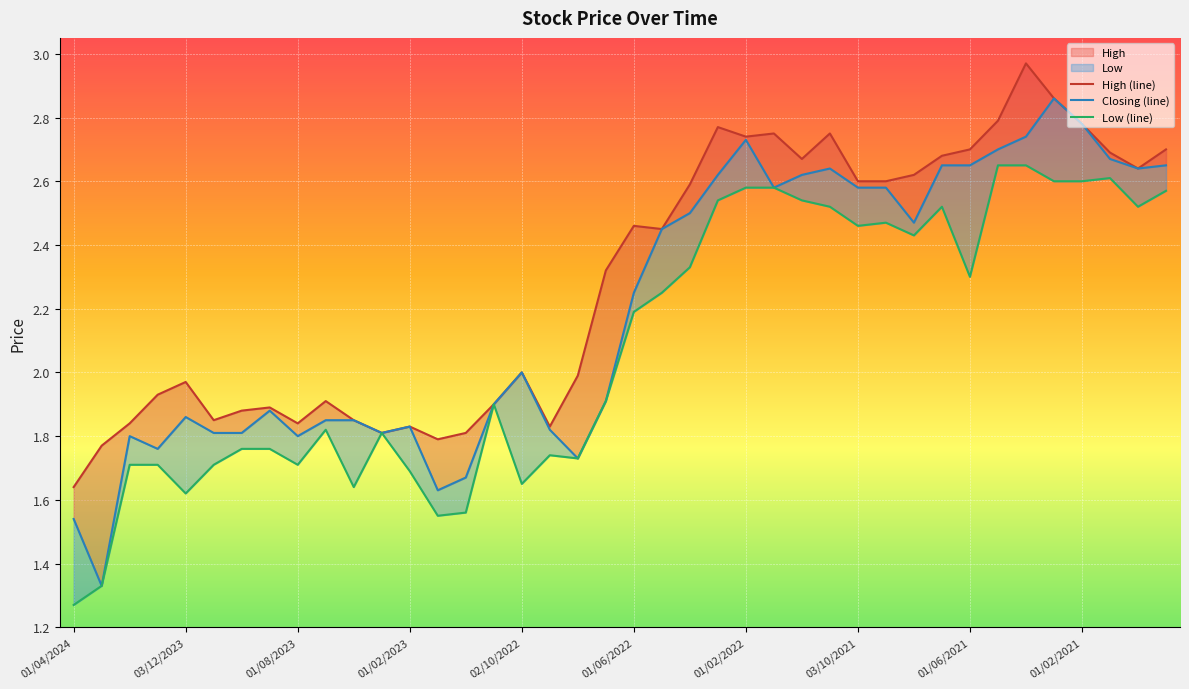

Reading right to left, what are all the values shown in this chart?

High (line): 2.7	2.6	2.7	2.8	2.9	3.0	2.8	2.7	2.7	2.6	2.6	2.6	2.8	2.7	2.8	2.7	2.8	2.6	2.5	2.5	2.3	2.0	1.8	2.0	1.9	1.8	1.8	1.8	1.8	1.9	1.9	1.8	1.9	1.9	1.9	2.0	1.9	1.8	1.8	1.6
Closing (line): 2.6	2.6	2.7	2.8	2.9	2.7	2.7	2.6	2.6	2.5	2.6	2.6	2.6	2.6	2.6	2.7	2.6	2.5	2.5	2.2	1.9	1.7	1.8	2.0	1.9	1.7	1.6	1.8	1.8	1.9	1.9	1.8	1.9	1.8	1.8	1.9	1.8	1.8	1.3	1.5
Low (line): 2.6	2.5	2.6	2.6	2.6	2.6	2.6	2.3	2.5	2.4	2.5	2.5	2.5	2.5	2.6	2.6	2.5	2.3	2.2	2.2	1.9	1.7	1.7	1.6	1.9	1.6	1.6	1.7	1.8	1.6	1.8	1.7	1.8	1.8	1.7	1.6	1.7	1.7	1.3	1.3